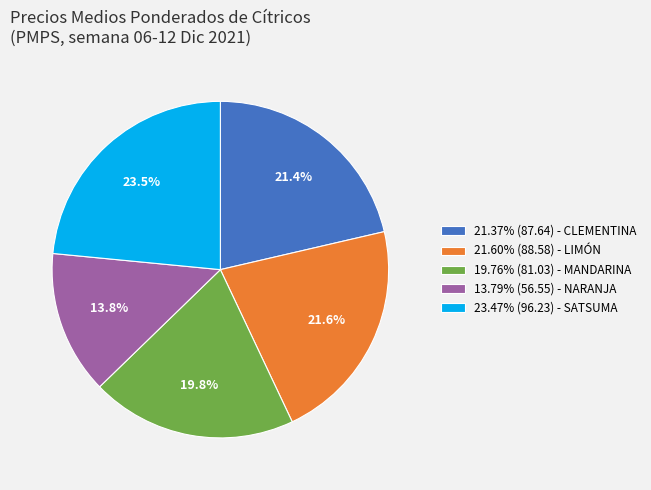

Does any single category account for the majority?

No